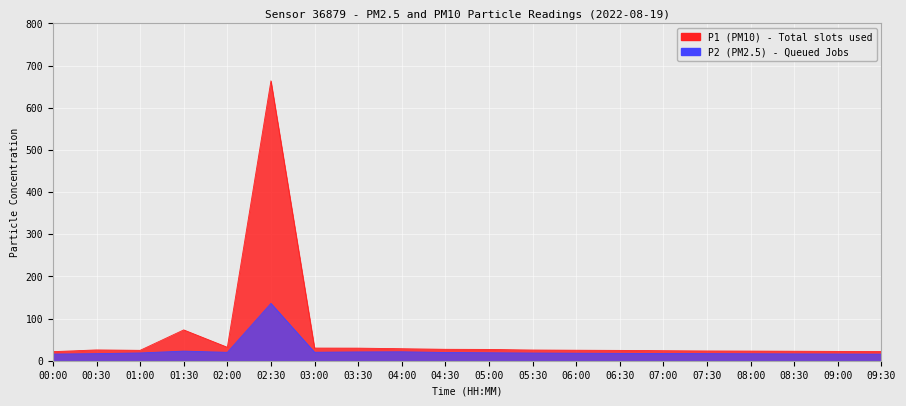

The value of P2 at 04:30 is 19.5. True or false?

True